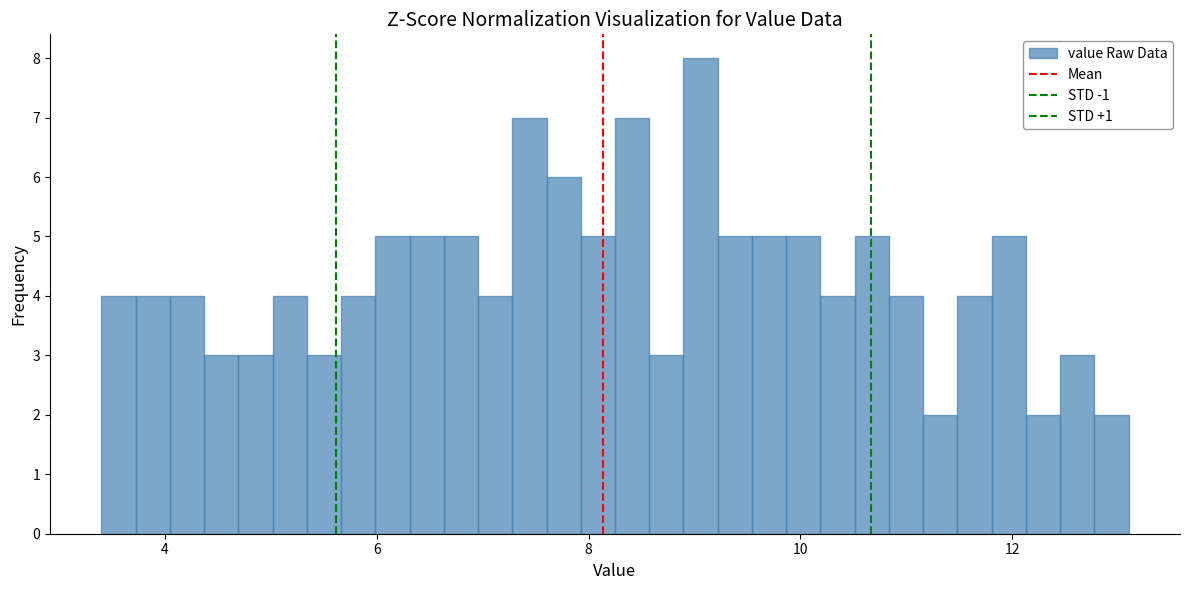

Around what value on the x-axis is the tallest bar? Give the approximate position of its centre, as read against the axis.

9.0